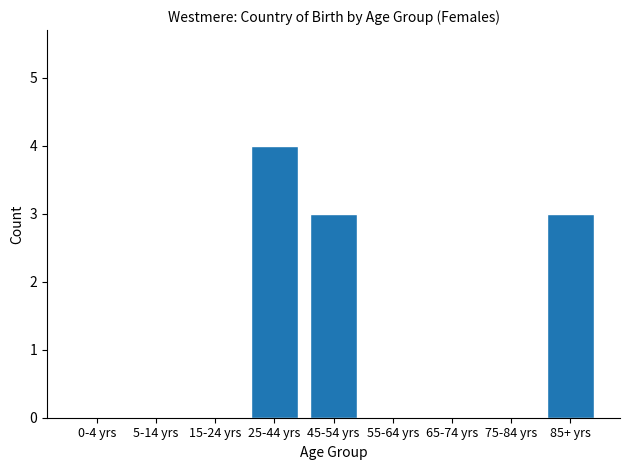

Reading left to right, what are all the values shown in this chart?

0-4 yrs=0	5-14 yrs=0	15-24 yrs=0	25-44 yrs=4	45-54 yrs=3	55-64 yrs=0	65-74 yrs=0	75-84 yrs=0	85+ yrs=3